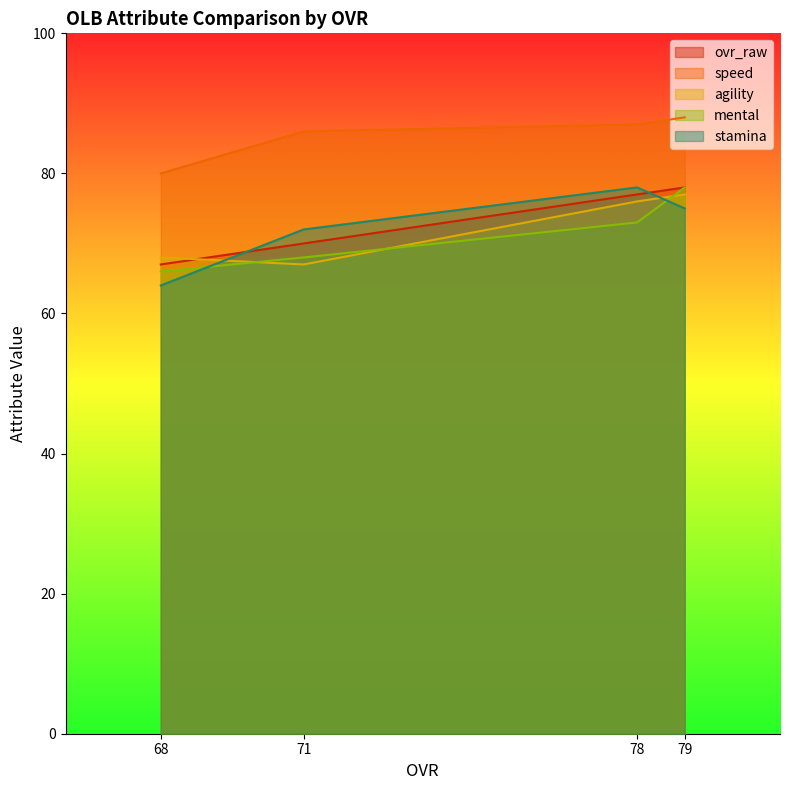

What is the difference between the maximum and minimum values in the speed series?

8